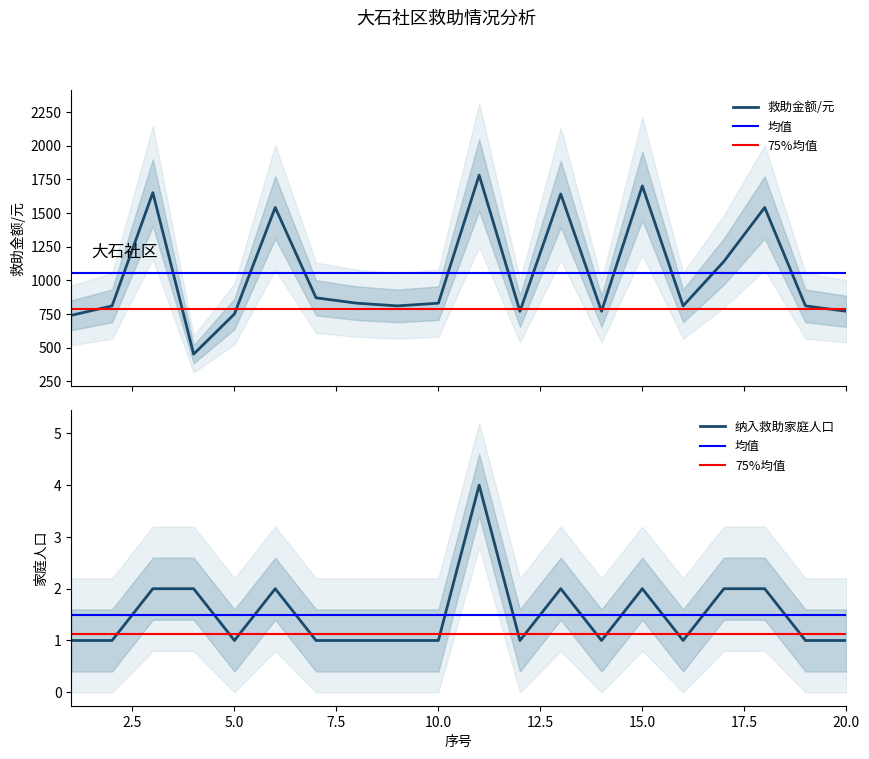

True or false: 纳入救助家庭人口 and 救助金额/元 cross at least once.

False